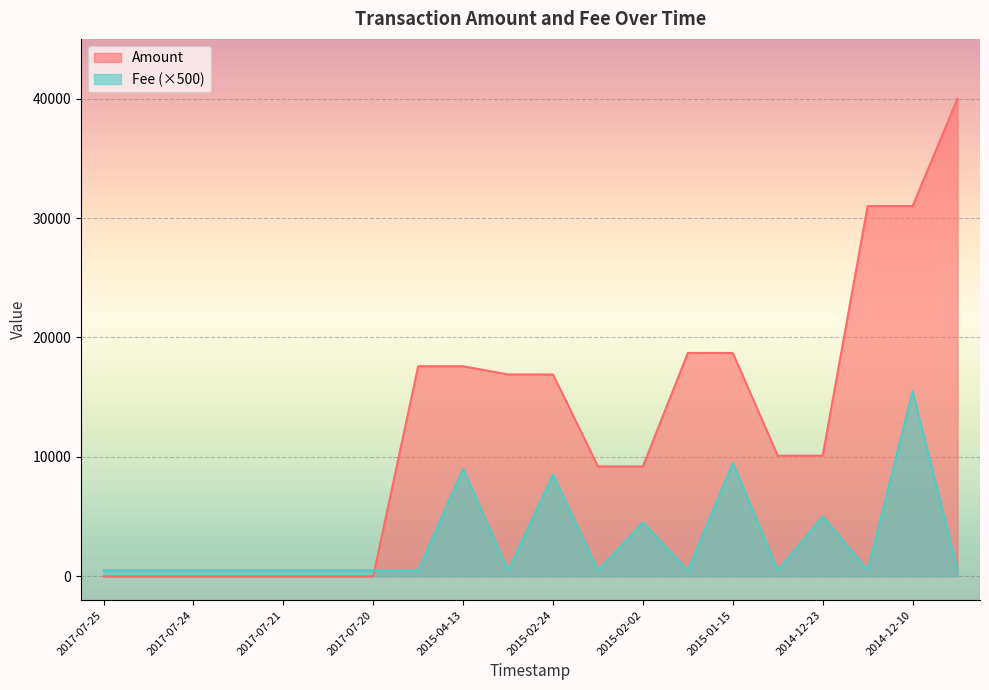

What is the difference between the maximum and minimum values in the Amount series?

39999